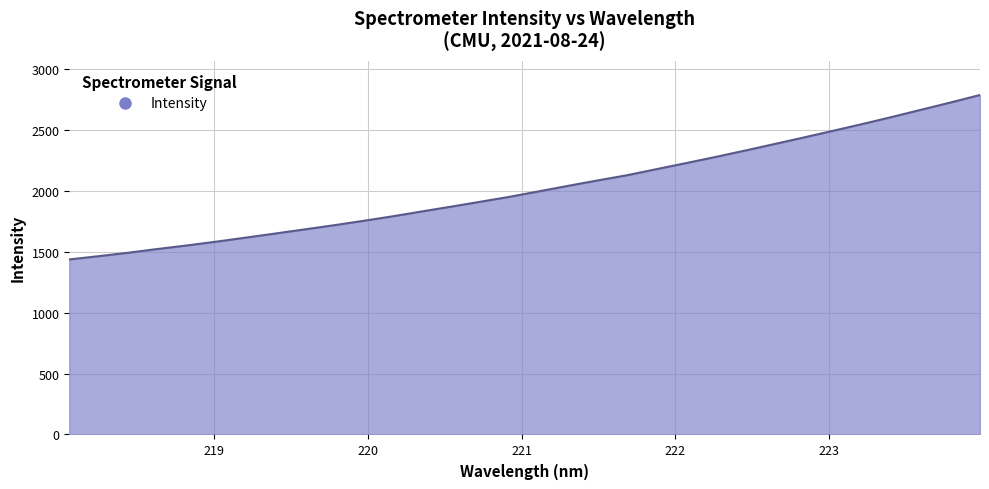

What is the difference between the maximum and minimum values?

1350.0